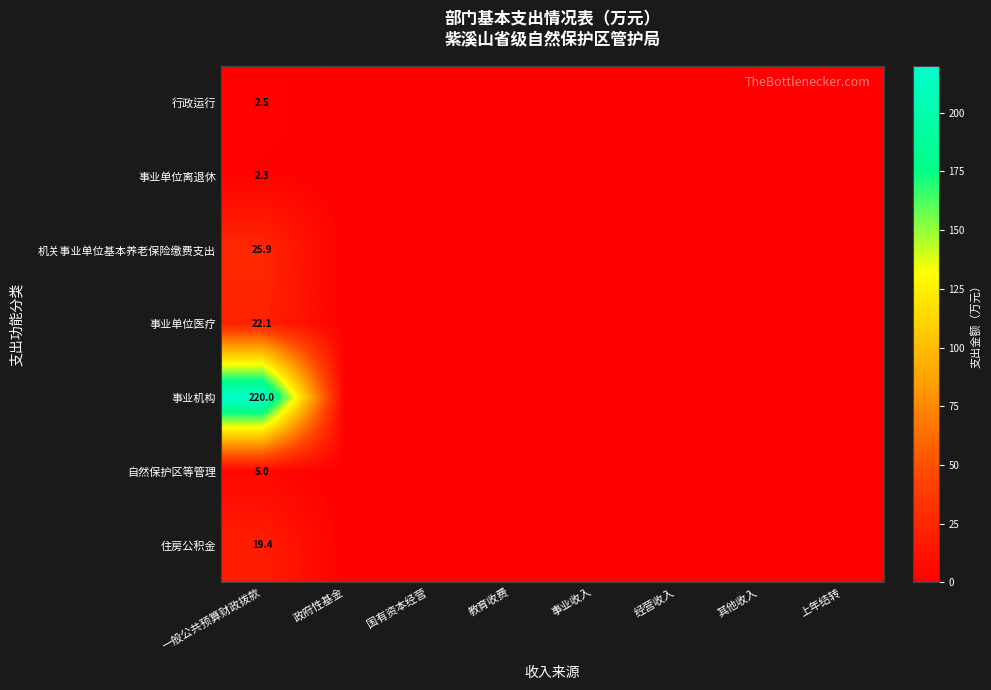

How many categories are shown in the chart?

8